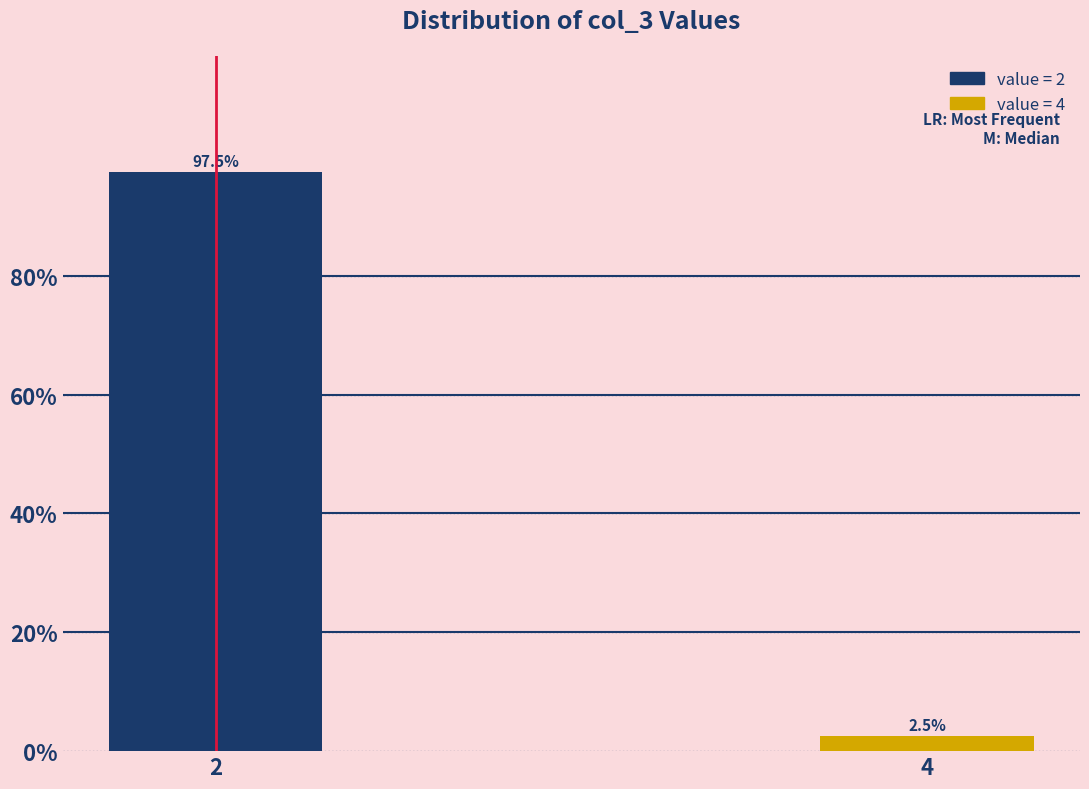

Reading right to left, transcribe all the data shown in this chart.

2.5	97.5